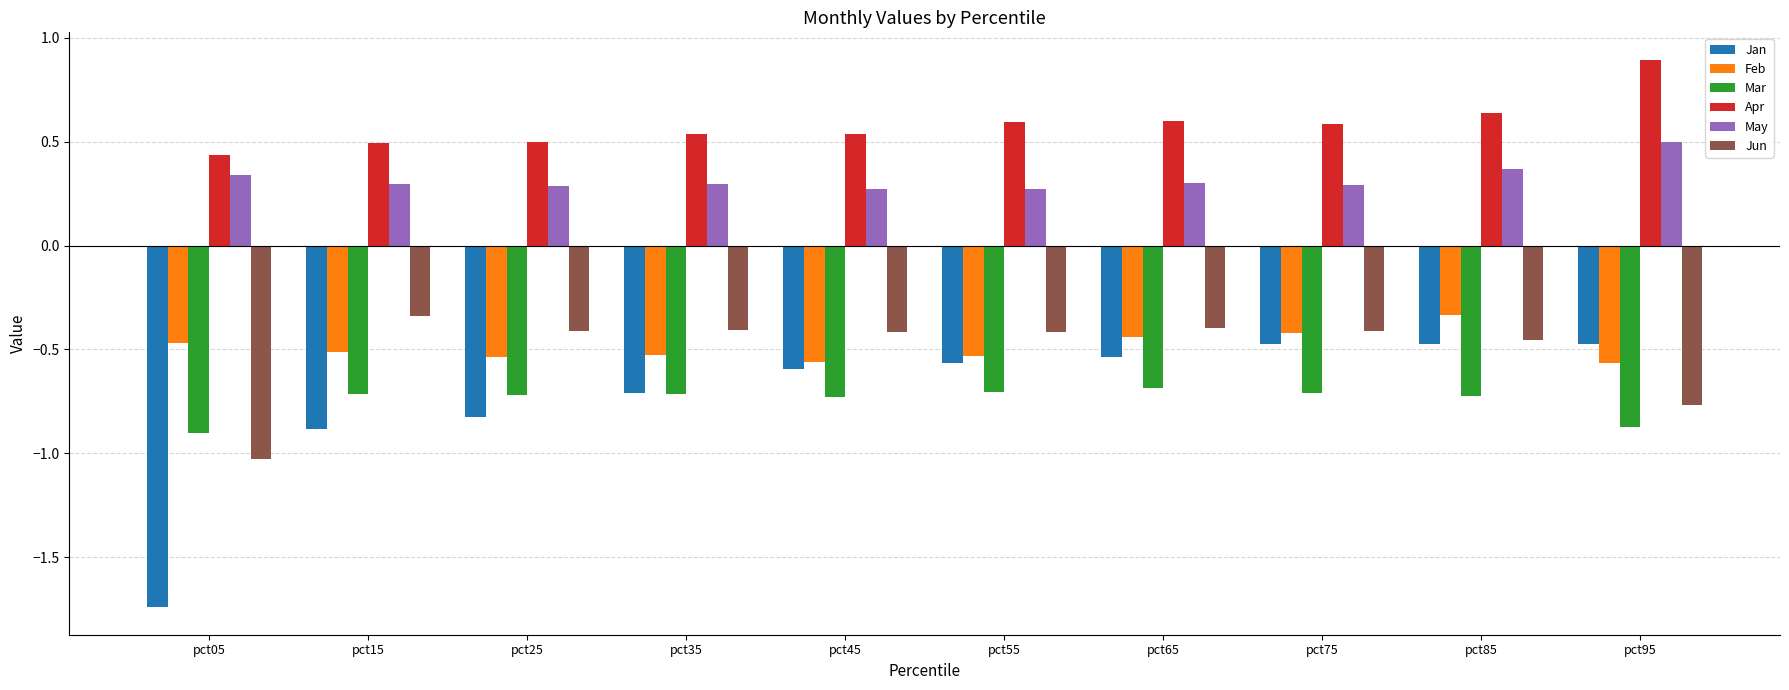

What are all the series names shown in the legend?

Jan, Feb, Mar, Apr, May, Jun